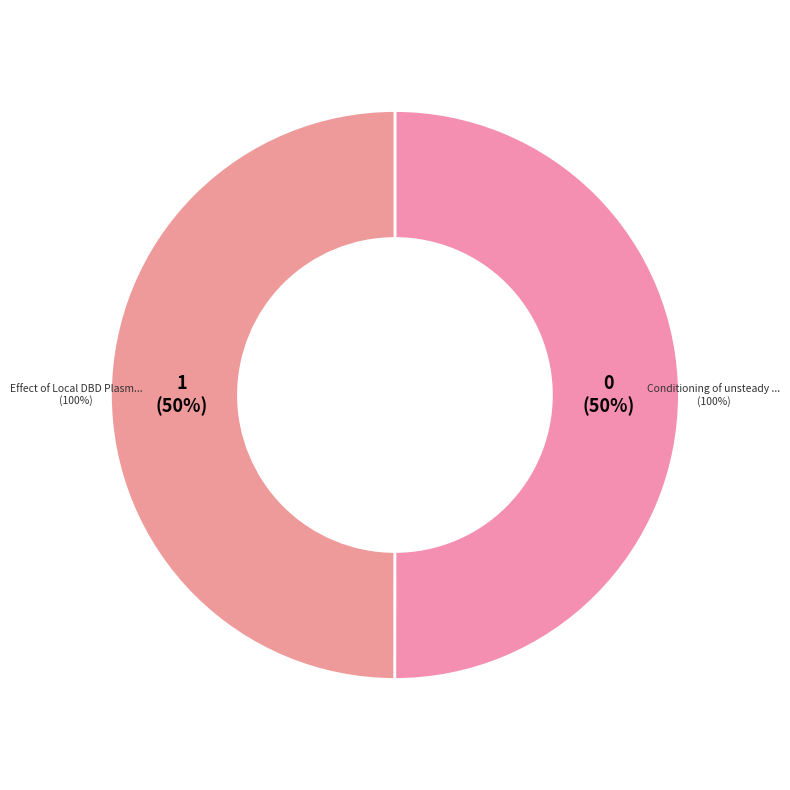

What percentage is the Conditioning of unsteady cross-flow (2018) slice, to the nearest percent?

50%